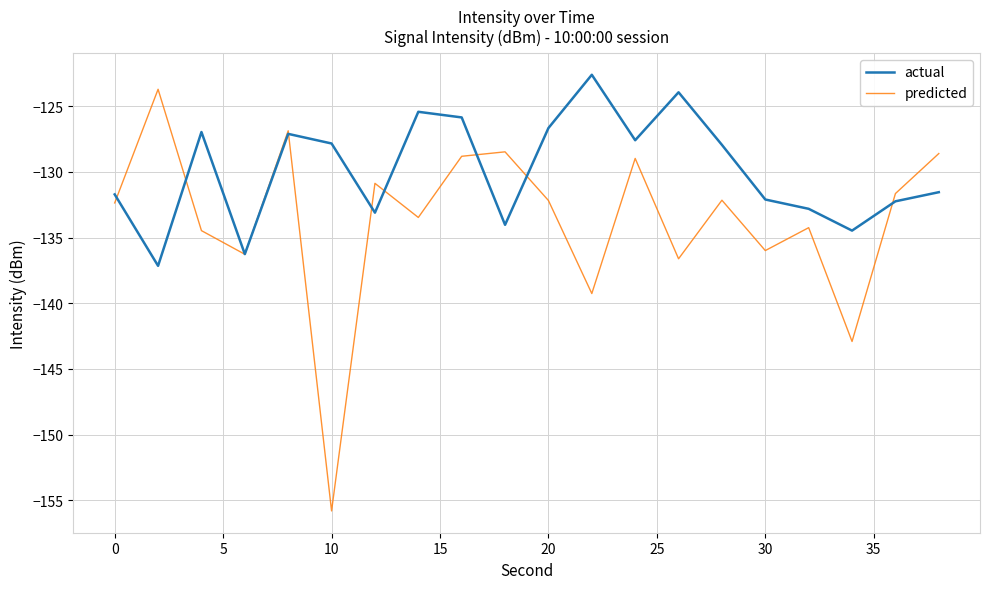

Which series ends up on top after the final intersection of predicted and actual?

predicted